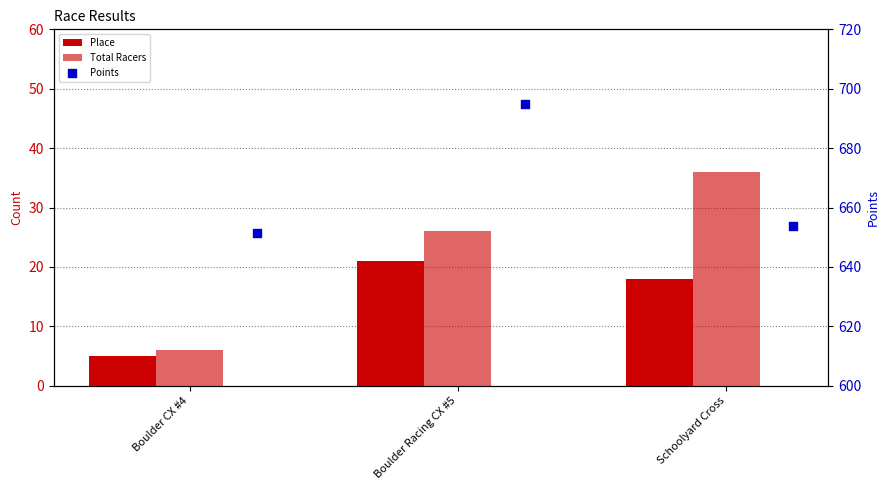

Which series has the largest total across all categories?

Points